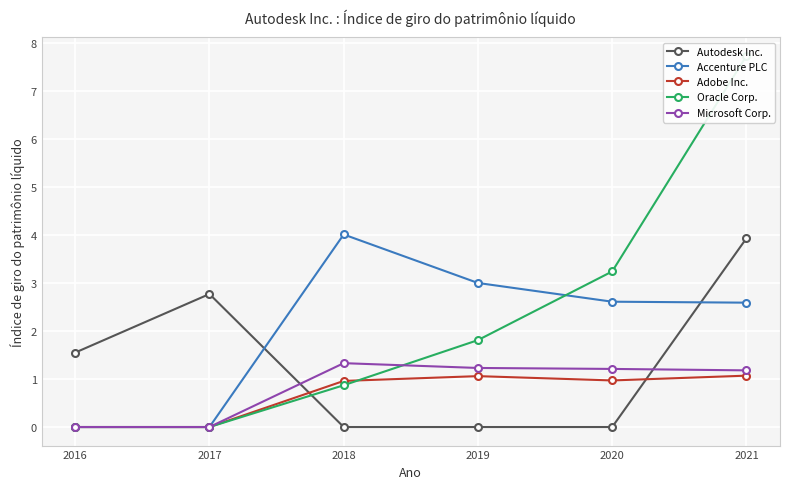

Which series changed the most between 2018 and 2021?

Oracle Corp.